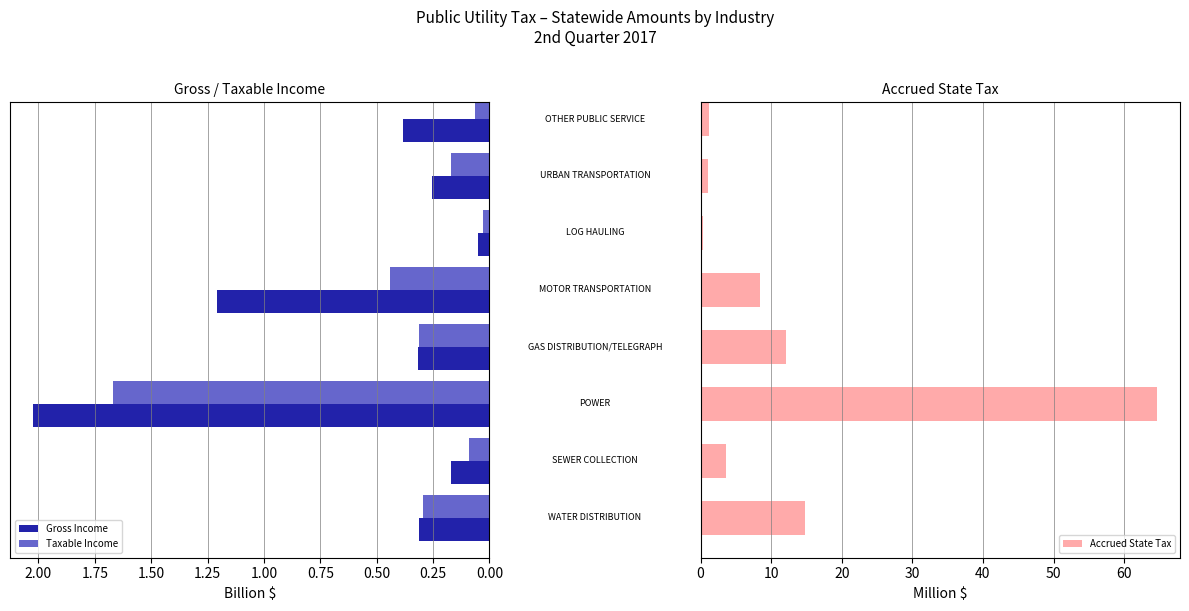

What is the difference between the maximum and second lowest values in the Taxable Income series?

1.6